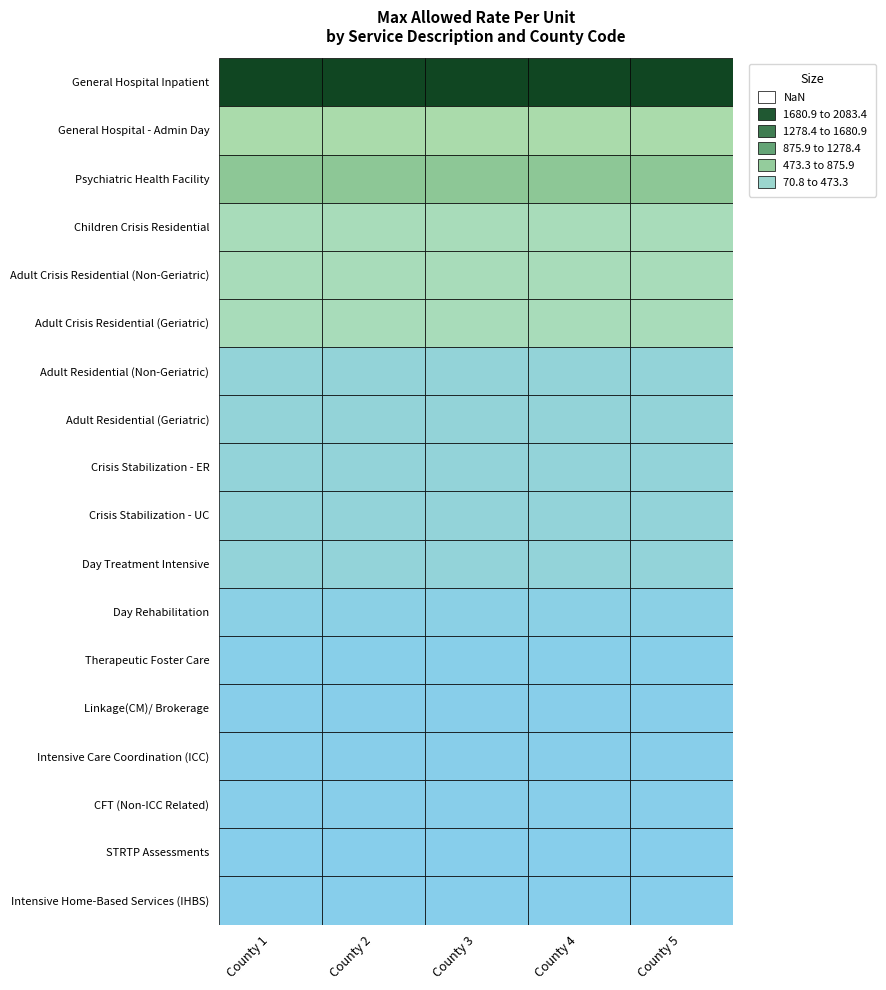

Which series has the widest spread of values?

General Hospital Inpatient